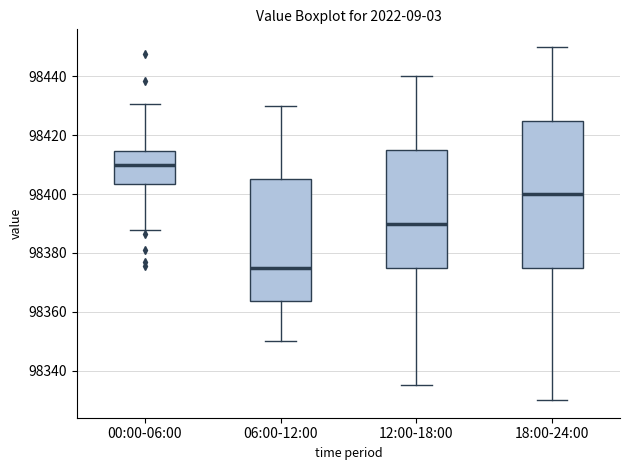

Which box's median line is the lowest?

06:00-12:00